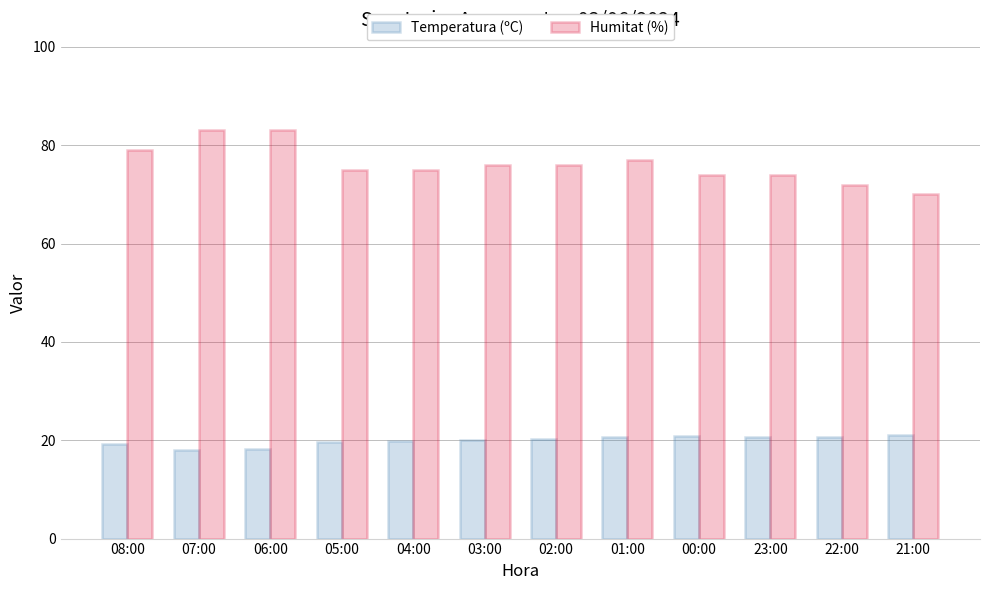

What is the difference between the second highest and second lowest values in the Temperatura (ºC) series?

2.6